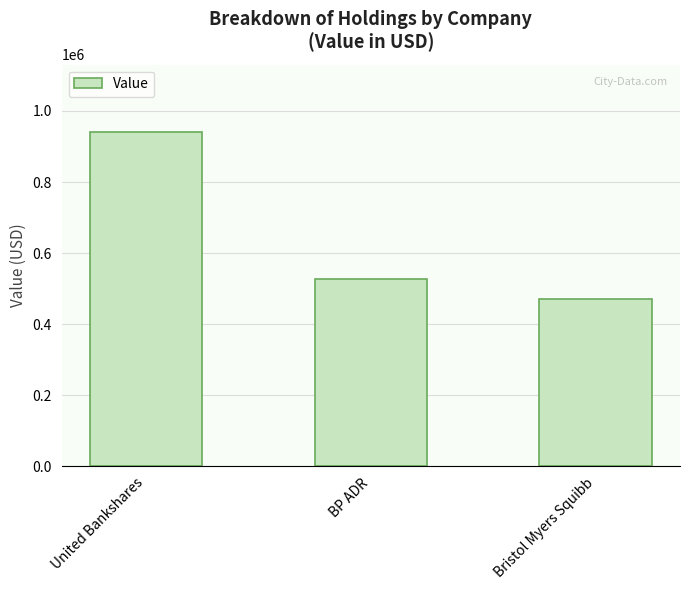

Reading right to left, transcribe all the data shown in this chart.

Bristol Myers Squibb=470000	BP ADR=527000	United Bankshares=942000